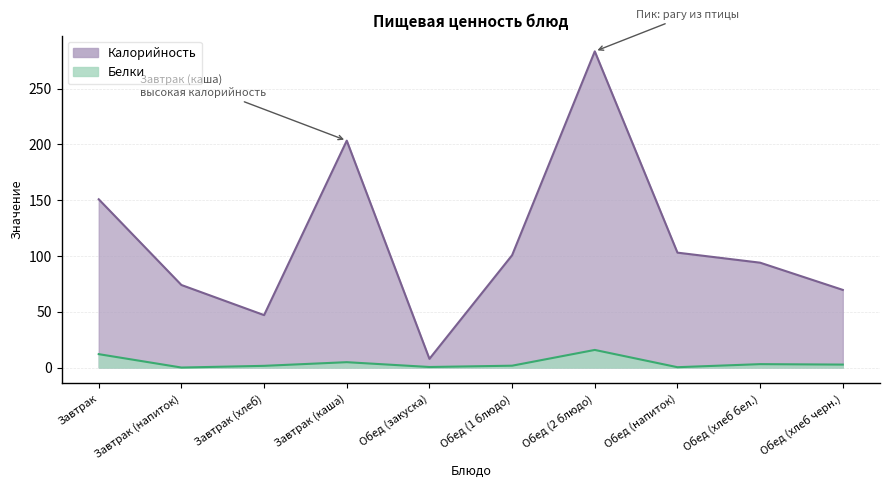

Rank the categories by Белки value from highest to lowest.

Обед (2 блюдо), Завтрак, Завтрак (каша), Обед (хлеб бел.), Обед (хлеб черн.), Обед (1 блюдо), Завтрак (хлеб), Обед (закуска), Обед (напиток), Завтрак (напиток)